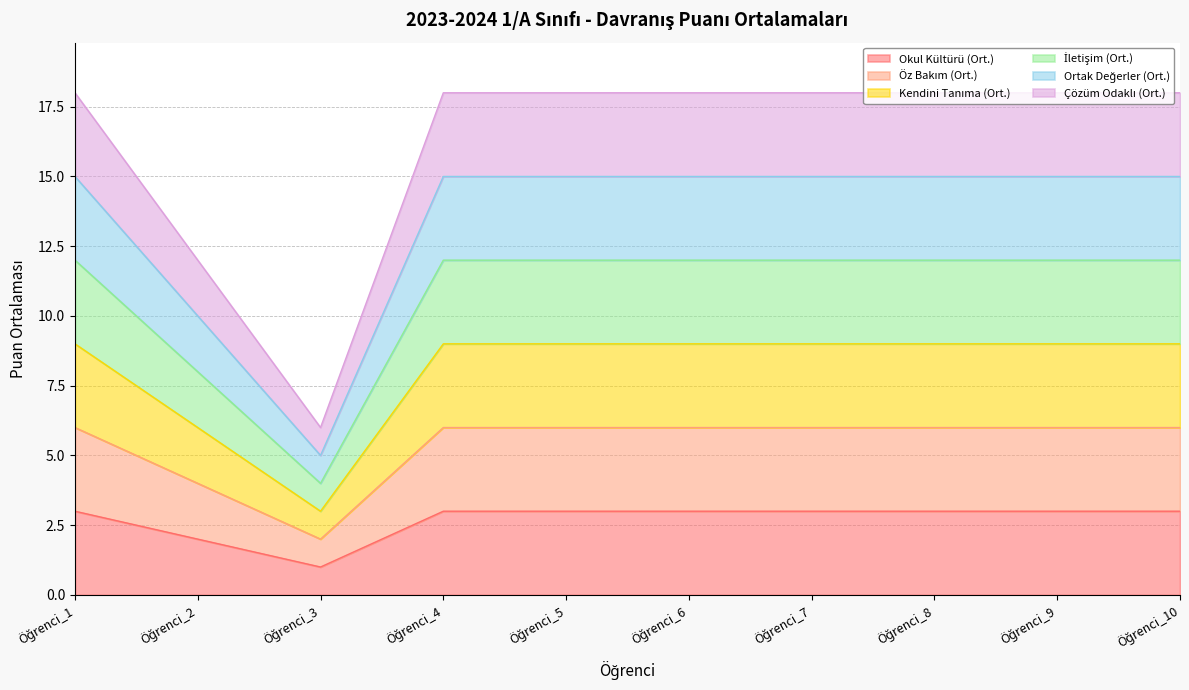

True or false: Okul Kültürü (Ort.) has more than 0 points higher than both neighbors.

False